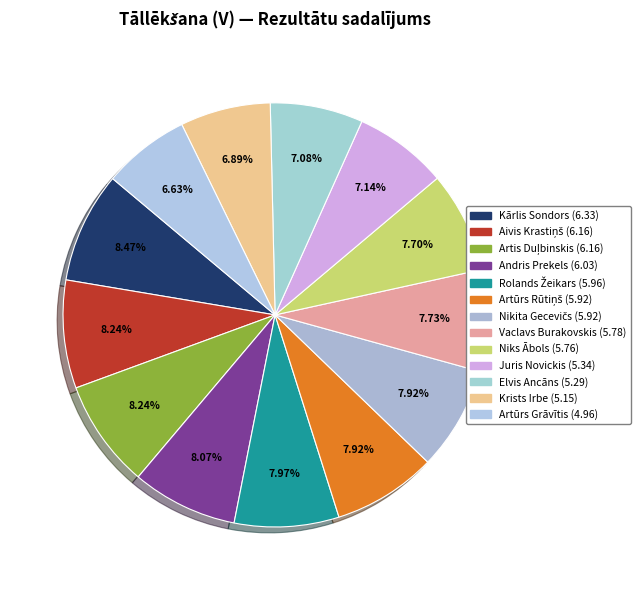

To the nearest percent, what percentage of the pie is Artūrs Rūtiņš?

8%